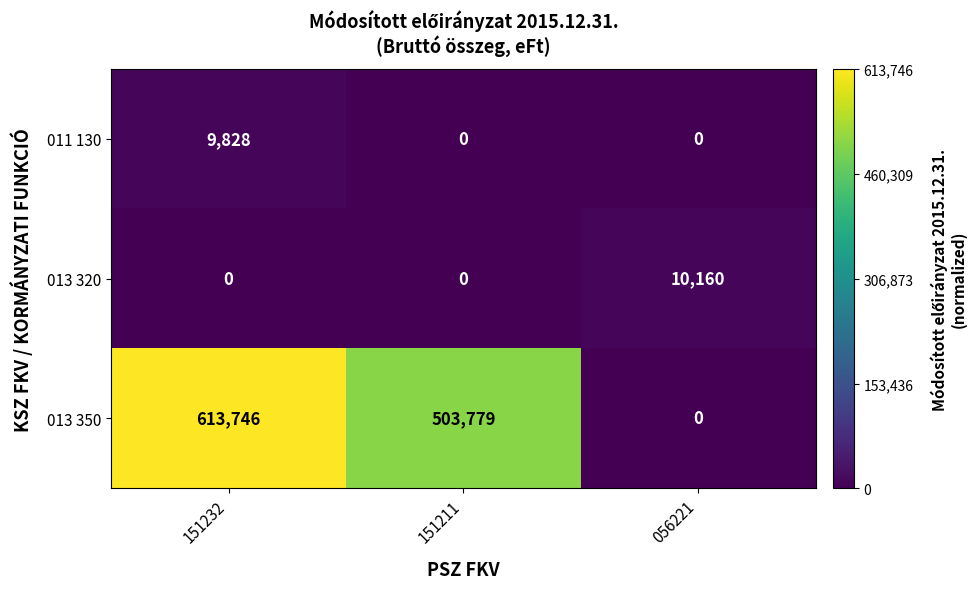

Which category has the highest value across all series?

151232